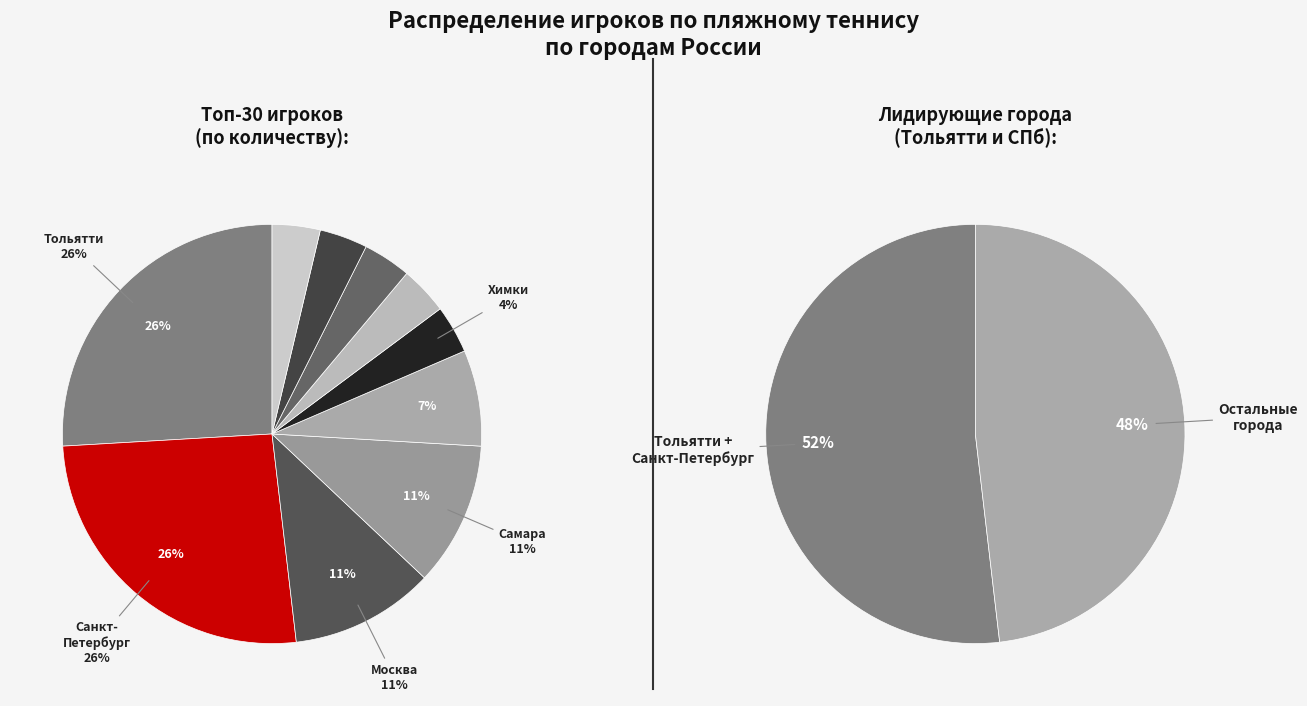

What is the ratio of the value at Рыбинск to the value at Энгельс?

1.0